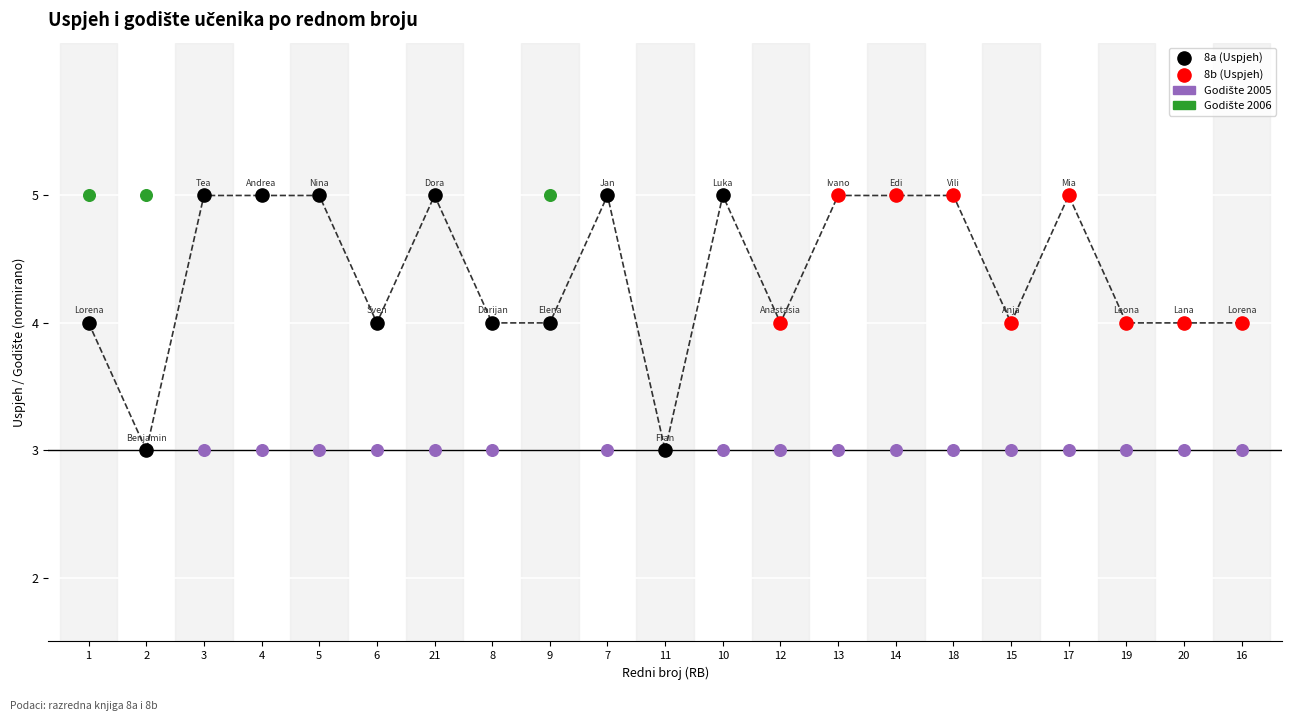

What is the change in value from 12 to 17?

+1